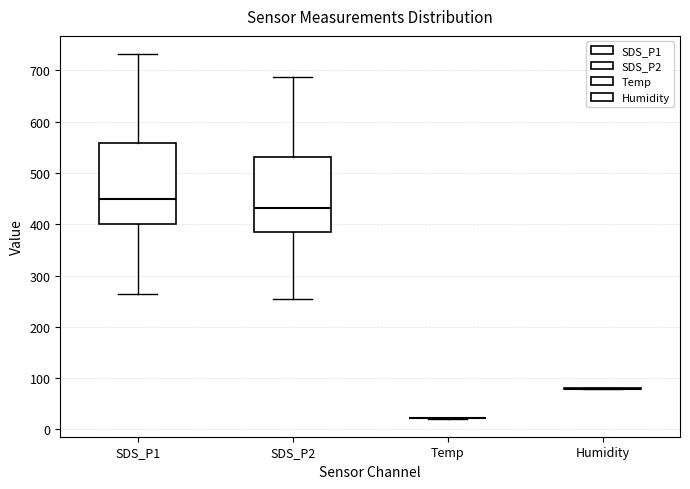

Reading left to right, read every box against the y-axis: the position of its median line, the range the box covers, and the ends of its whiskers. The values are not printed on the chart, so give them approximately, as read against the axis.

SDS_P1: median 450, box 400 to 560, whiskers 260 to 730
SDS_P2: median 430, box 380 to 530, whiskers 250 to 690
Temp: box collapsed to a line at 20, whiskers 20 to 20
Humidity: box collapsed to a line at 80, whiskers 80 to 80